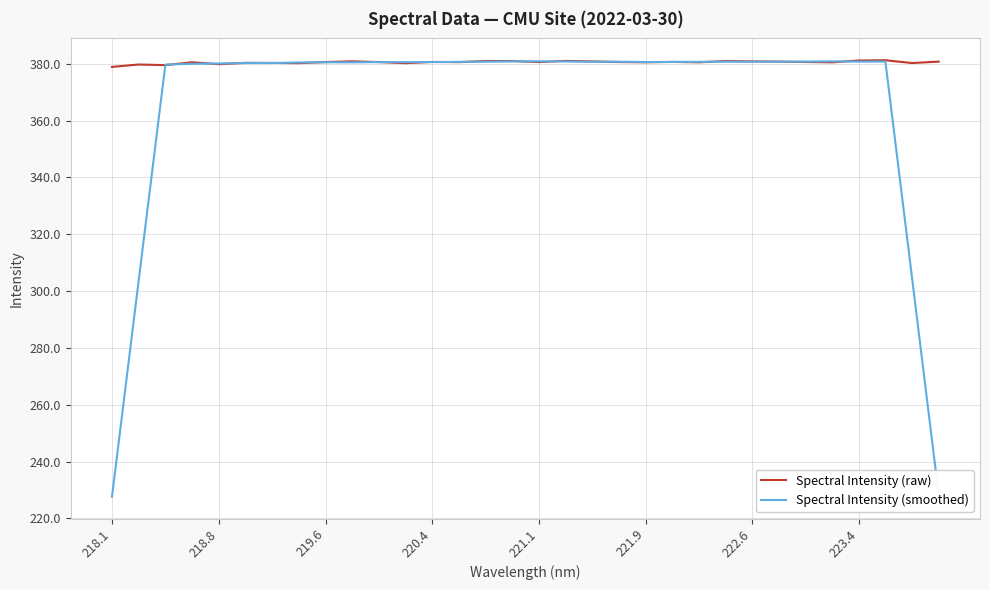

Which series has the largest total across all categories?

Spectral Intensity (raw)